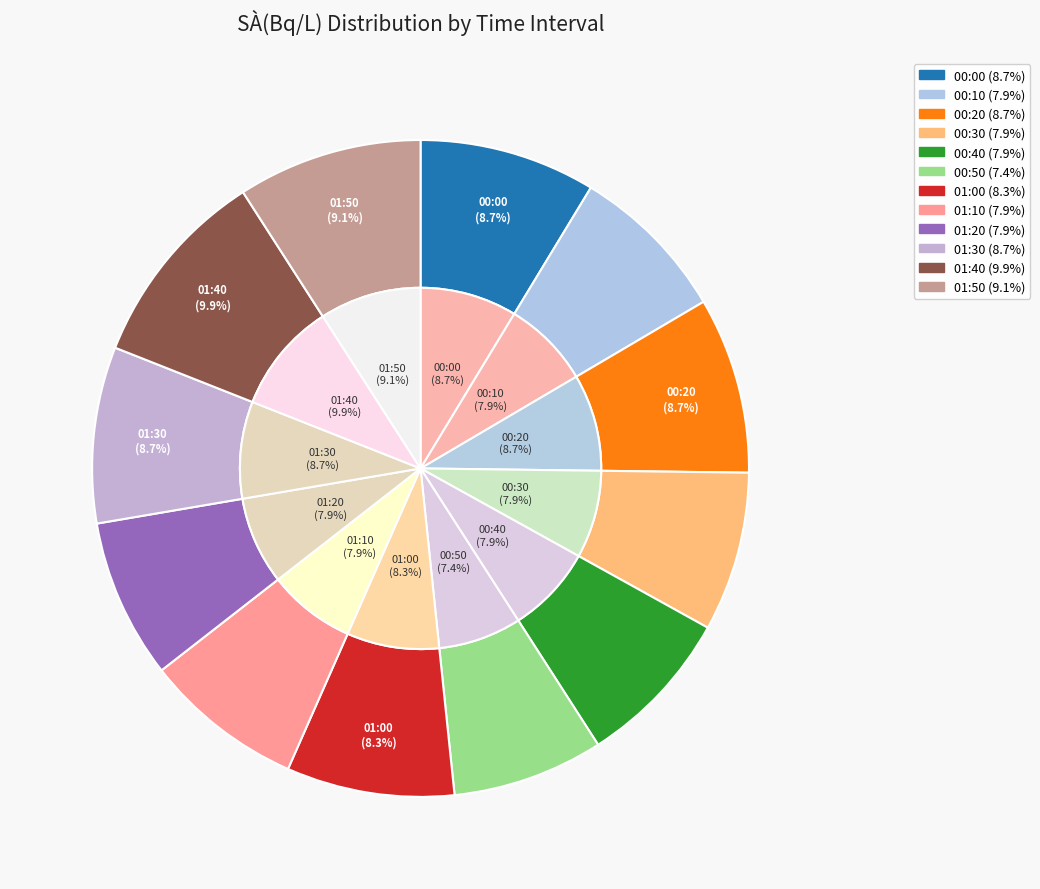

To the nearest percent, what percentage of the pie is 01:40?

10%